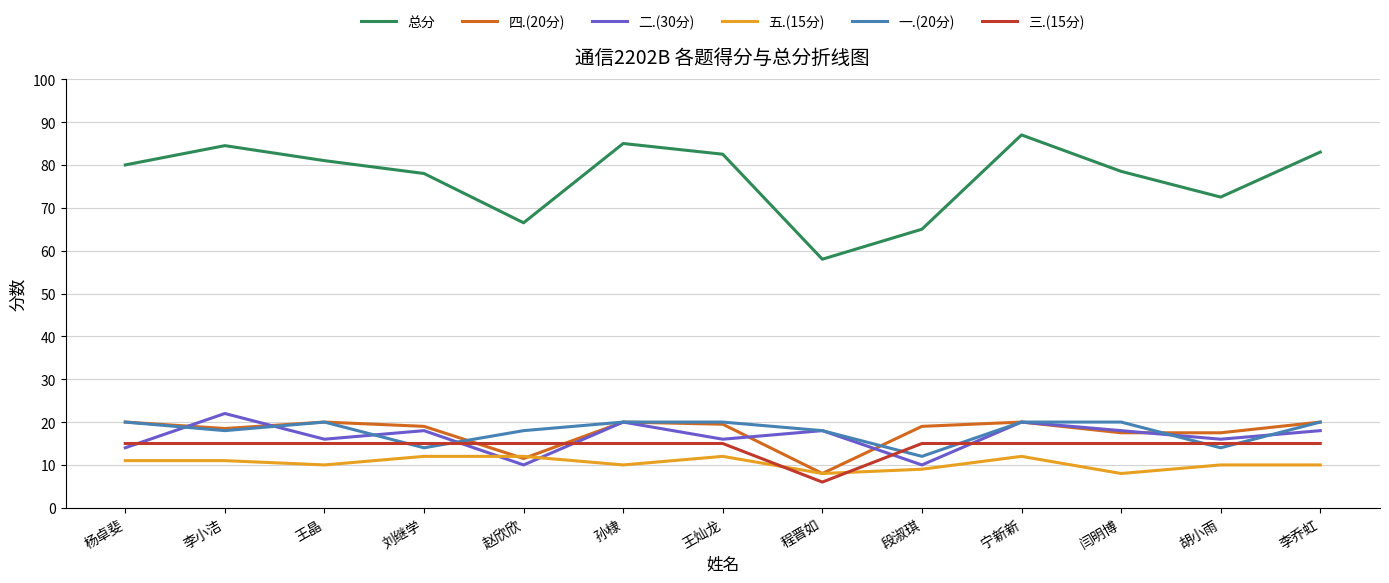

True or false: 一.(20分) and 总分 cross at least once.

False